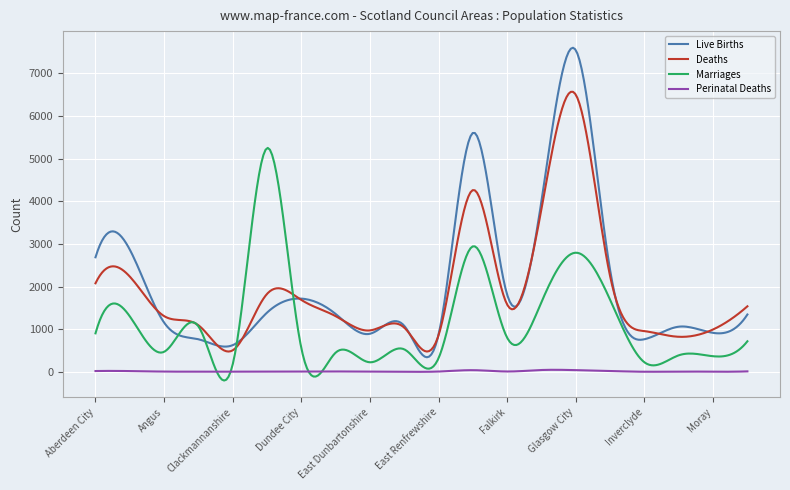

Which series has the widest spread of values?

Live Births